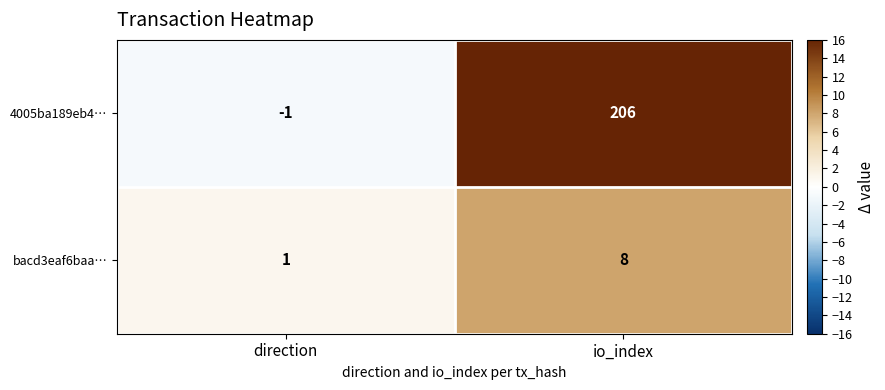

What is the maximum value shown in the chart?

206